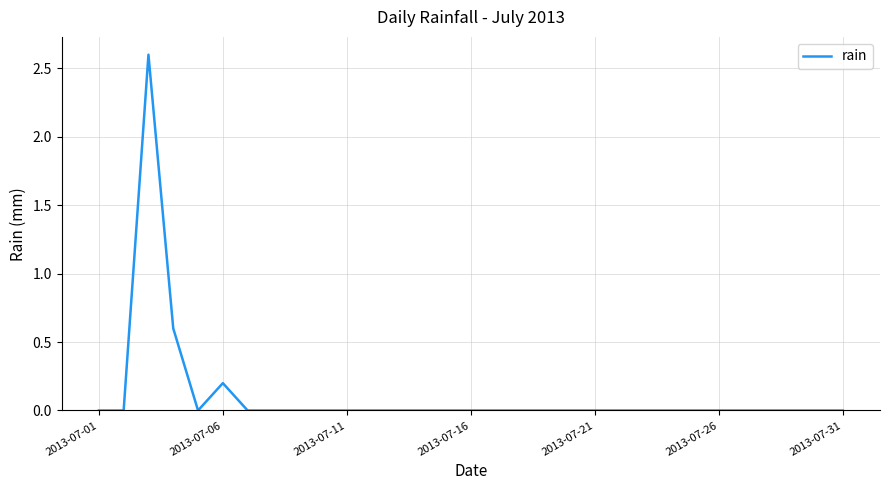

How many lines are shown in the chart?

1